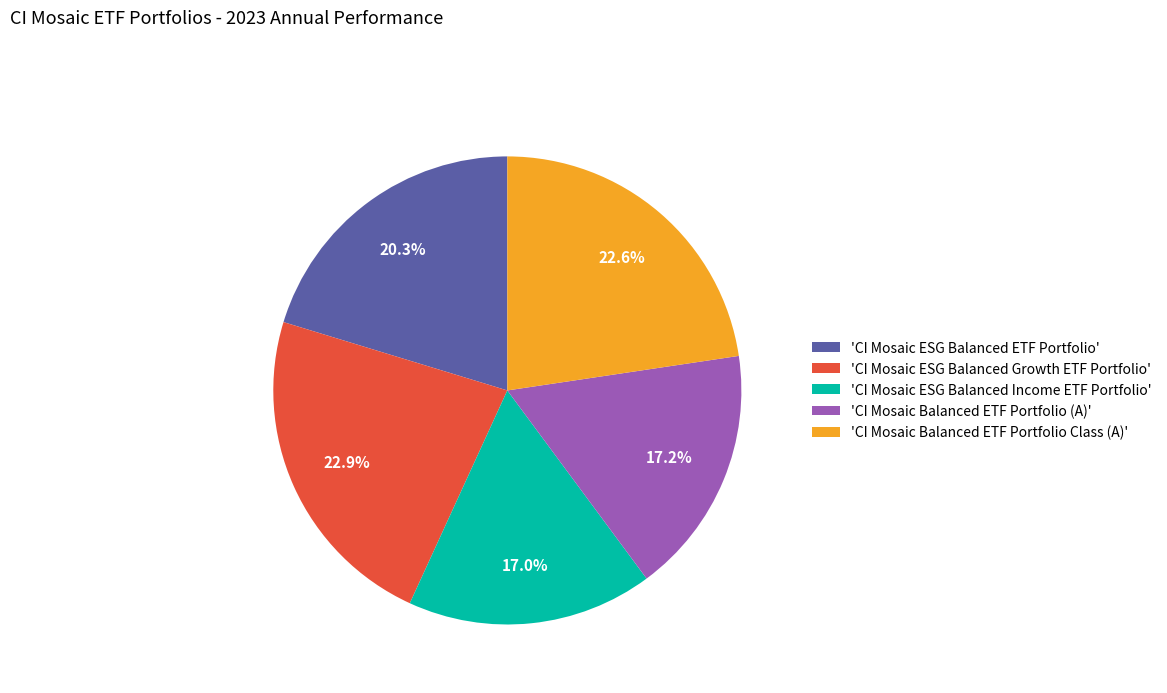

What is the ratio of the value at 'CI Mosaic ESG Balanced Income ETF Portfolio' to the value at 'CI Mosaic ESG Balanced Growth ETF Portfolio'?

0.7